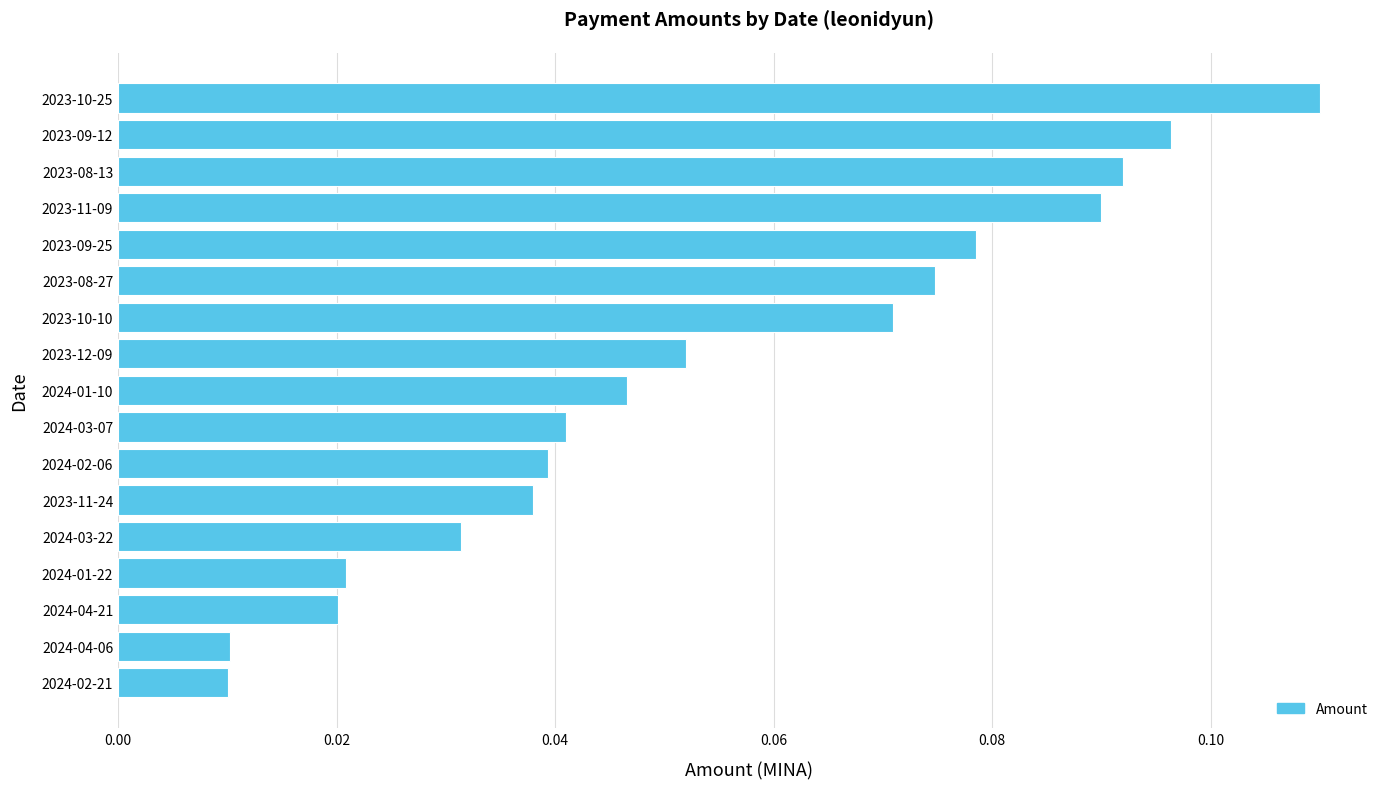

Between 2023-09-25 and 2023-10-10, which is larger?

2023-09-25